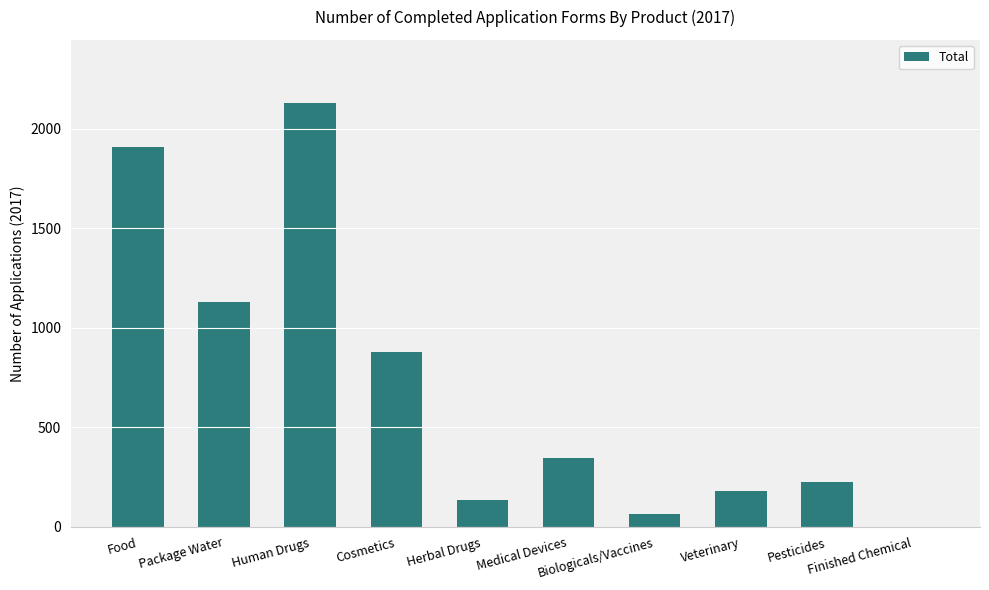

What is the greatest value displayed?

2128